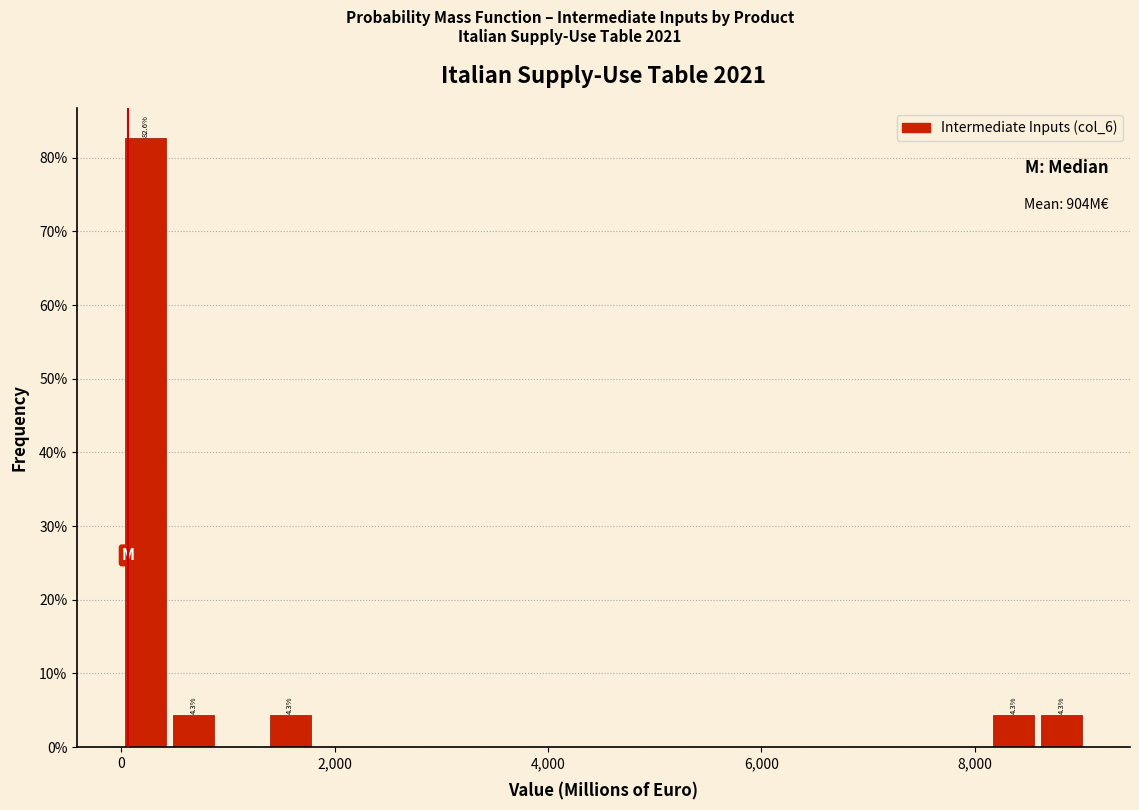

Read against the x-axis, roughly where is the centre of the tallest bar?

200